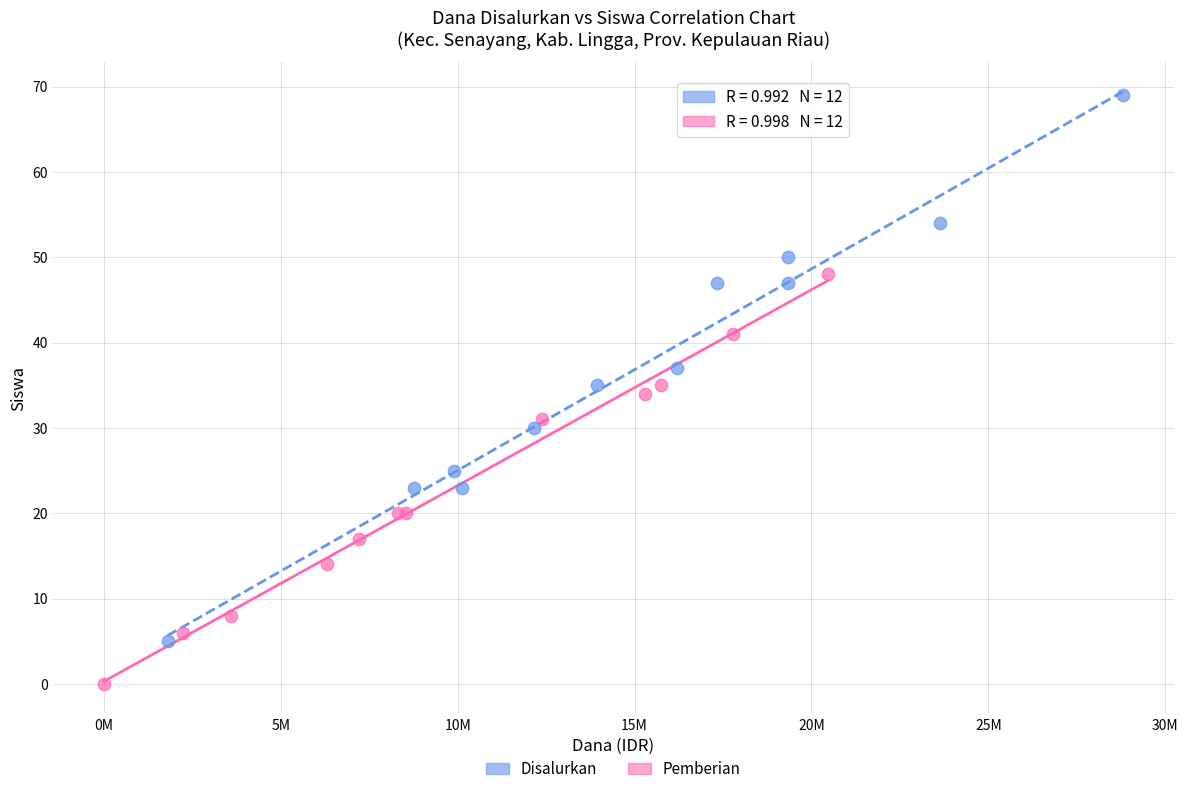

Which series reaches the minimum Y coordinate?

Pemberian